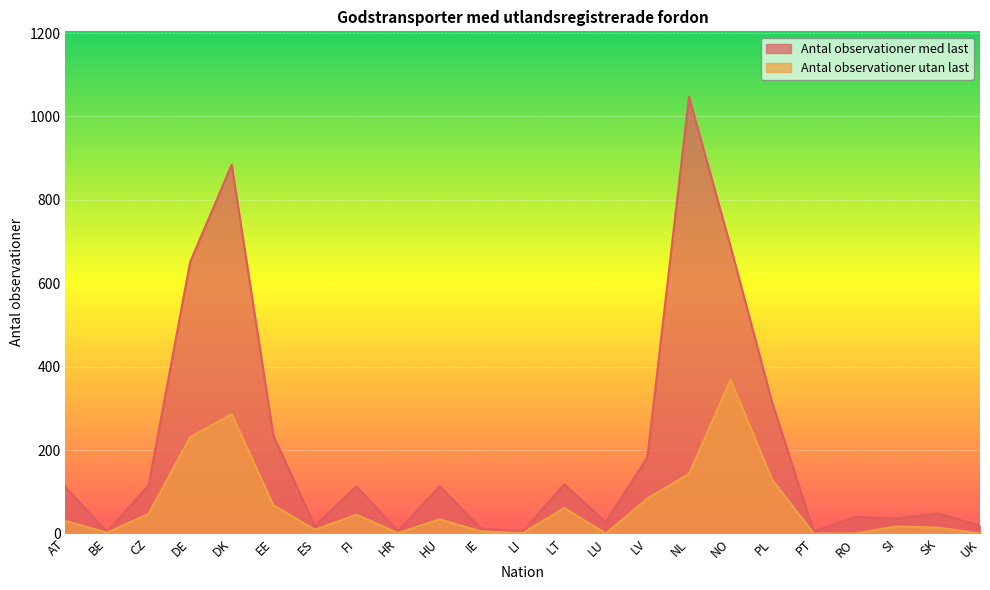

Reading right to left, extract all data points from this chart.

Antal observationer med last: UK=19	SK=48	SI=36	RO=40	PT=5	PL=314	NO=688	NL=1047	LV=183	LU=27	LT=118	LI=4	IE=12	HU=113	HR=6	FI=113	ES=18	EE=235	DK=884	DE=651	CZ=115	BE=4	AT=111
Antal observationer utan last: UK=0	SK=14	SI=17	RO=0	PT=0	PL=129	NO=369	NL=143	LV=84	LU=0	LT=61	LI=1	IE=5	HU=34	HR=1	FI=45	ES=9	EE=68	DK=286	DE=231	CZ=47	BE=2	AT=30